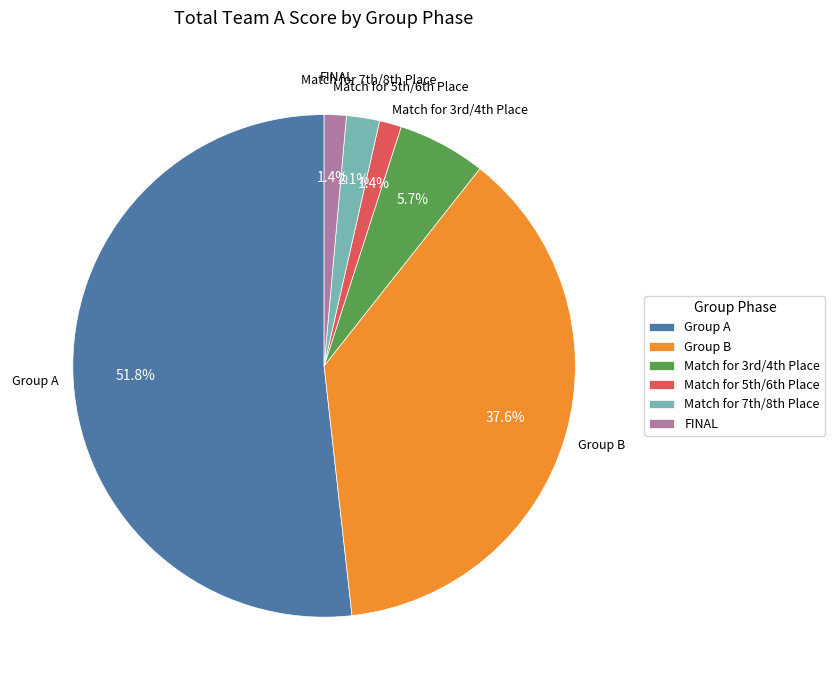

To the nearest percent, what portion does Group B represent?

38%